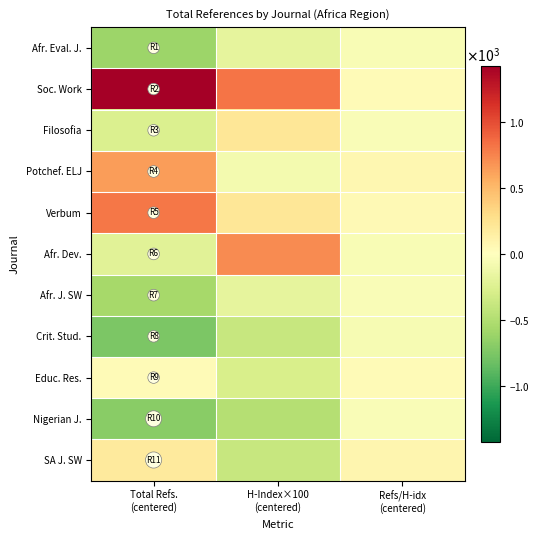

Which has a higher value, Total Refs.
(centered) or Refs/H-idx
(centered)?

Refs/H-idx
(centered)